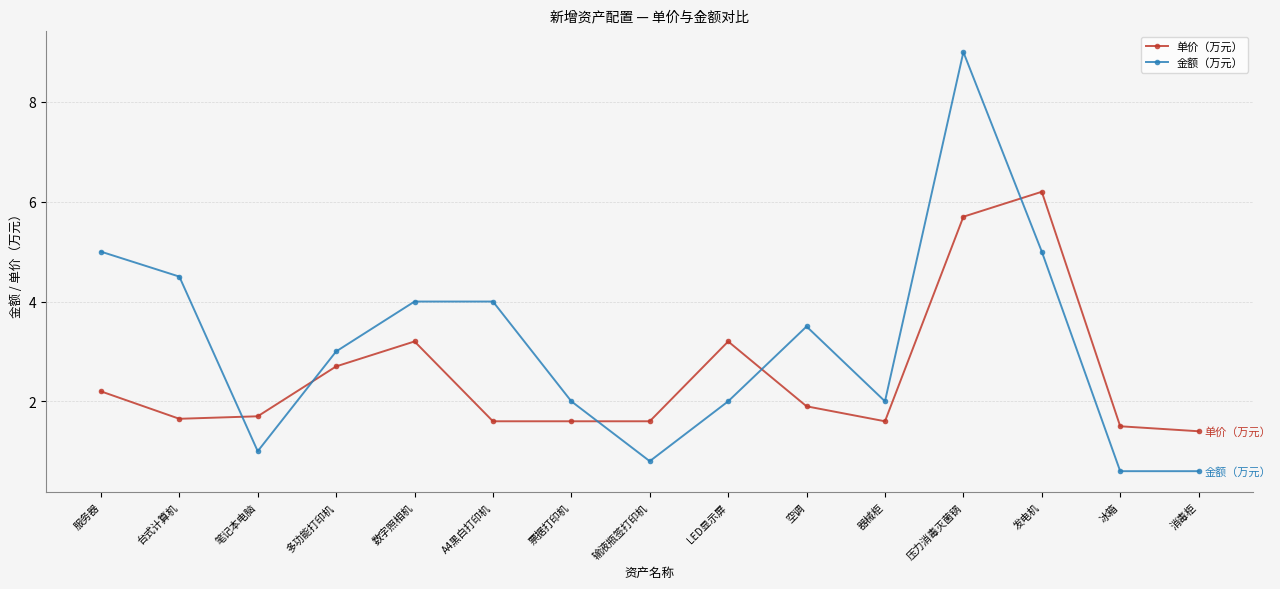

Which series ends up on top after the final intersection of 单价（万元） and 金额（万元）?

单价（万元）